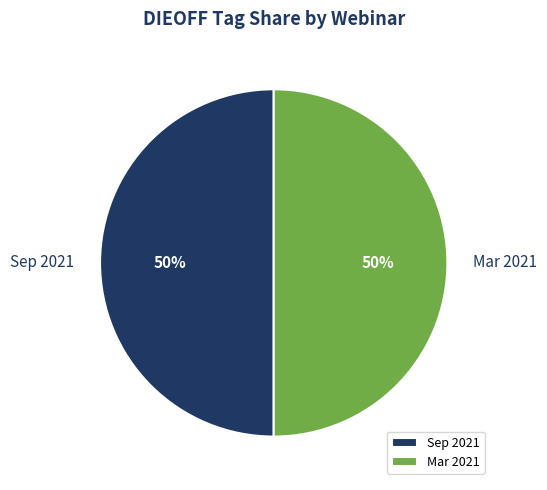

Approximately how many times larger is the value at Mar 2021 compared to Sep 2021?

1.0